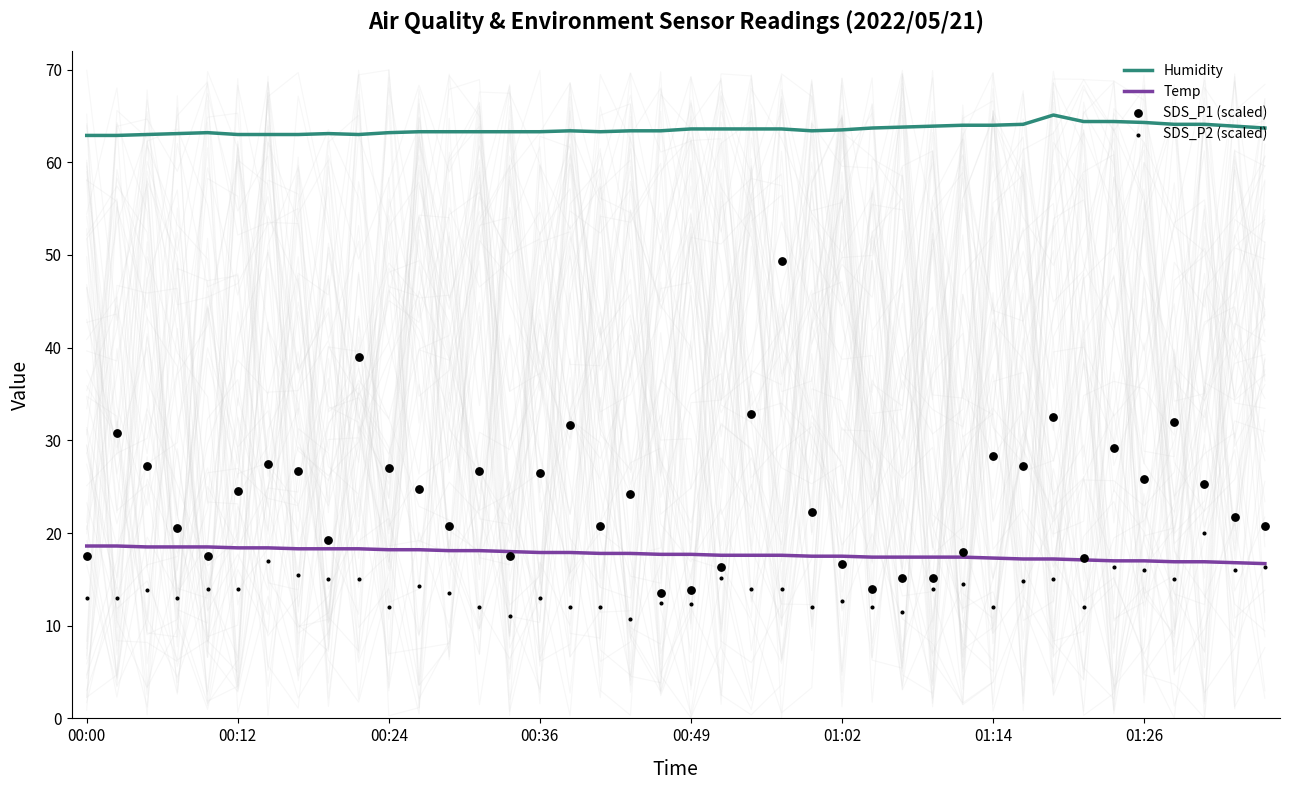

At which category is the sum across all series the highest?

23